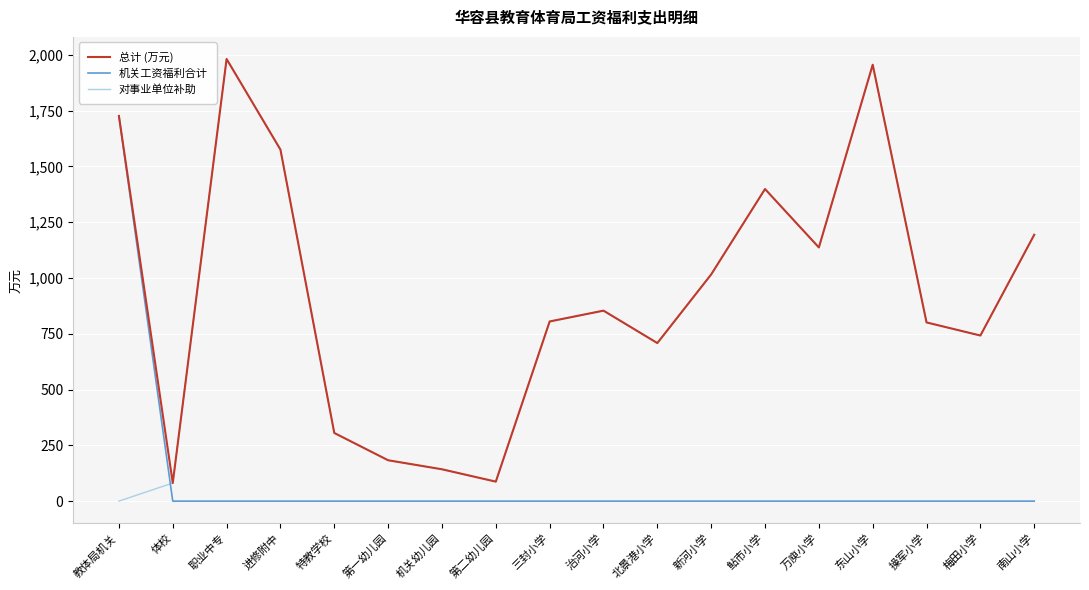

Where is the first local minimum for 对事业单位补助?

第二幼儿园